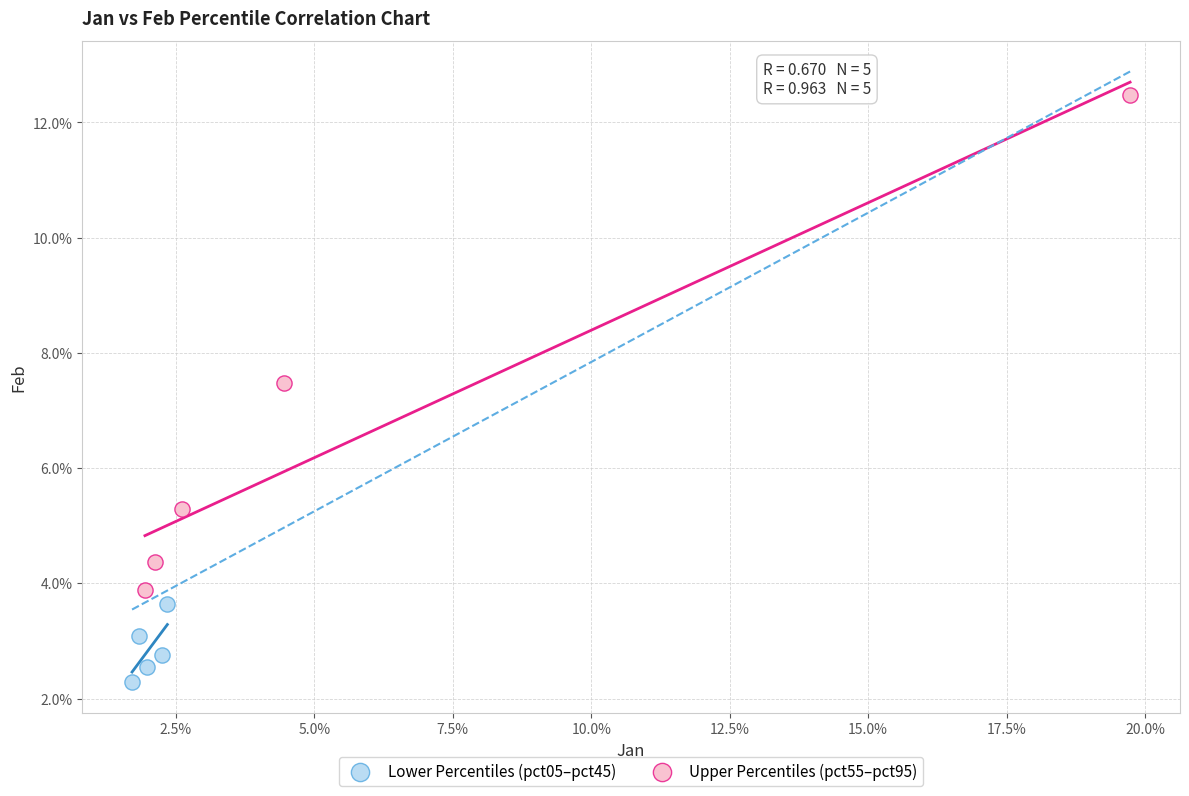

Which series reaches the maximum Y coordinate?

Upper Percentiles (pct55–pct95)